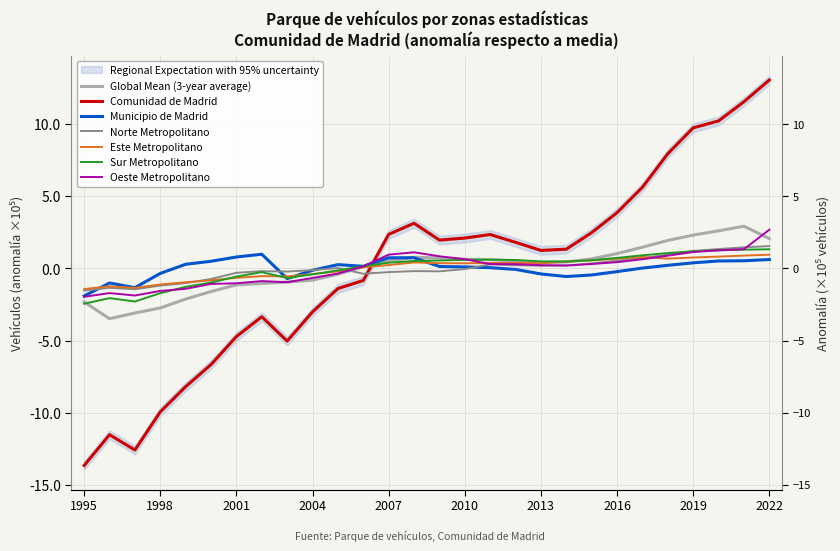

What is the value of the Este Metropolitano point at the 6th from the left?

-0.8